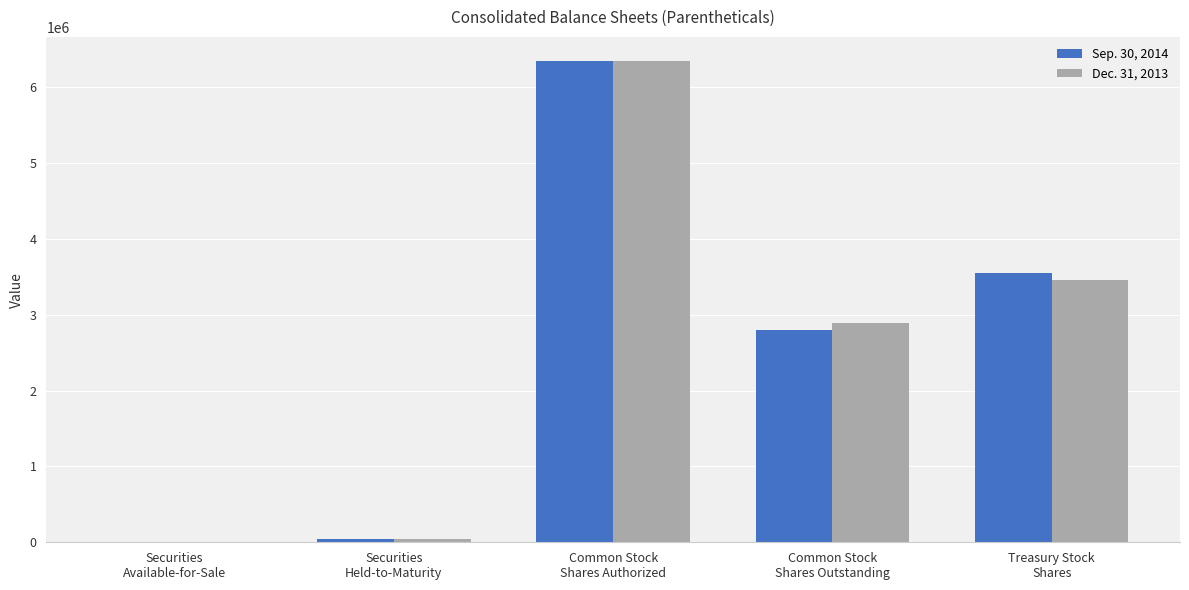

What is the maximum value shown in the chart?

6345732